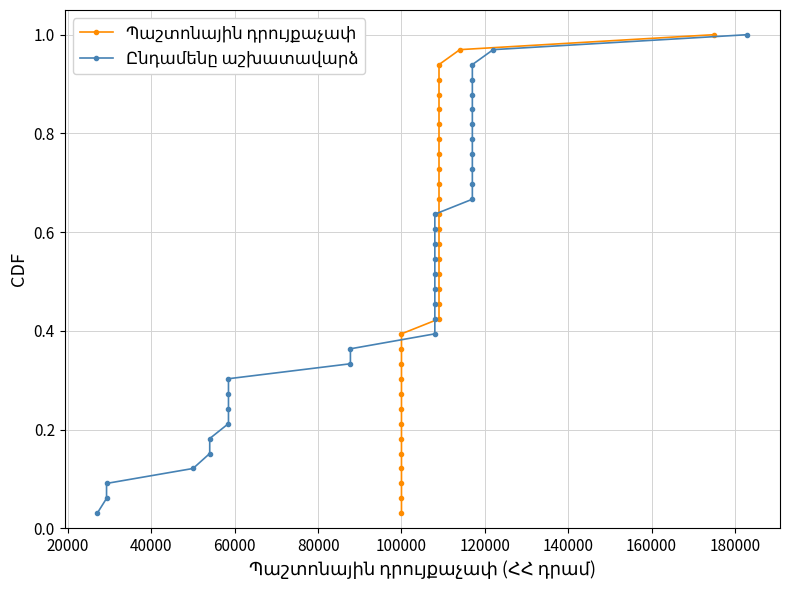

What is the difference between the maximum and minimum values in the Ընդամենը աշխատավարձ series?

1.0